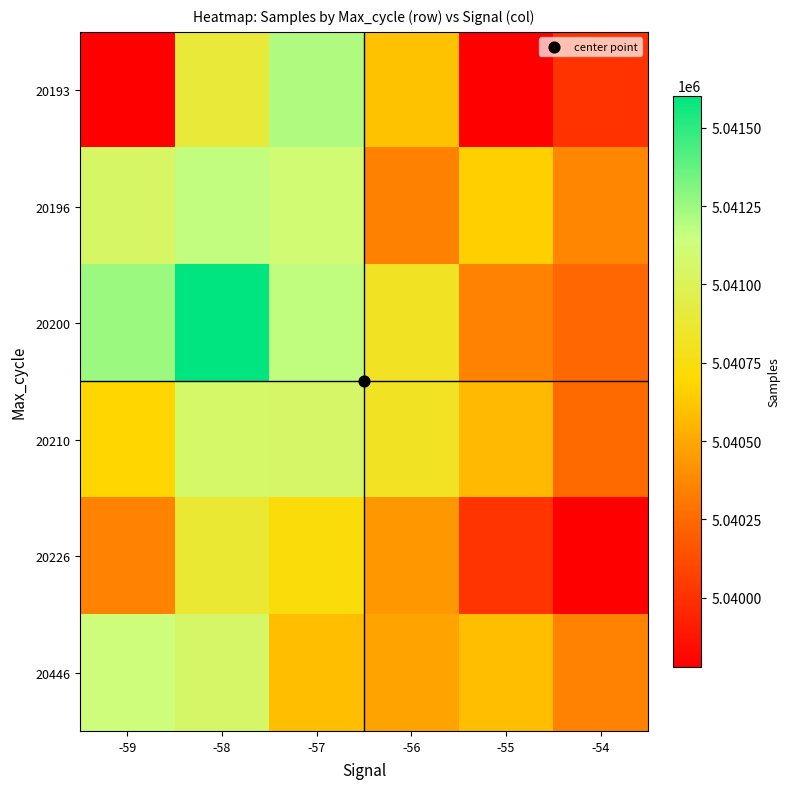

What is the maximum value shown in the chart?

5041603